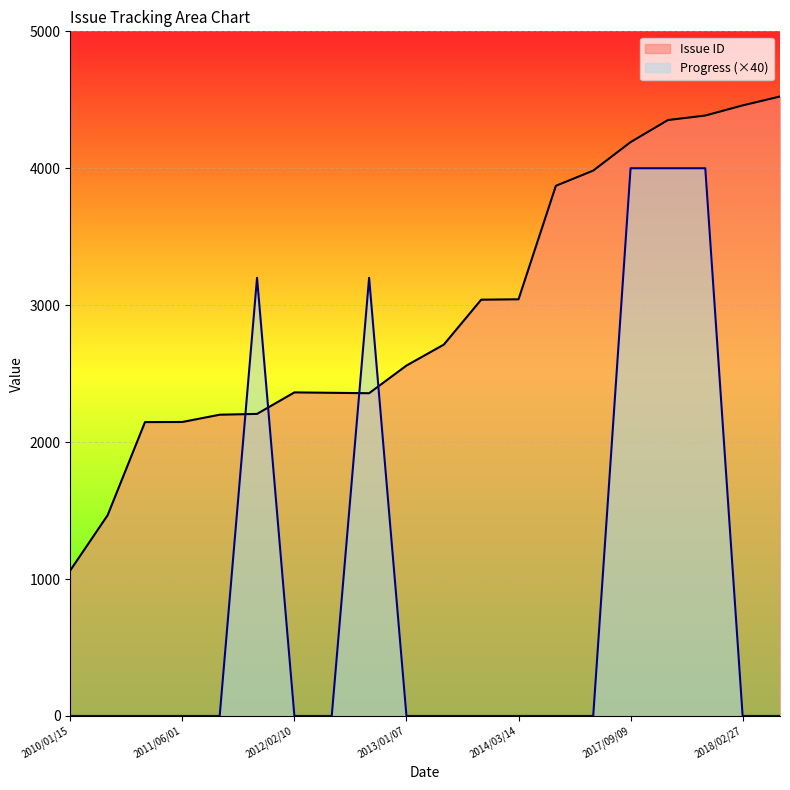

Rank the series by their maximum value, from highest to lowest.

Issue ID, Progress (×40)